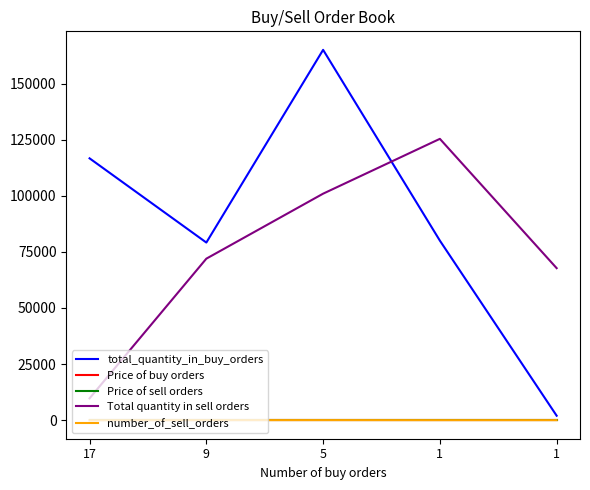

True or false: total_quantity_in_buy_orders and Price of buy orders cross at least once.

False